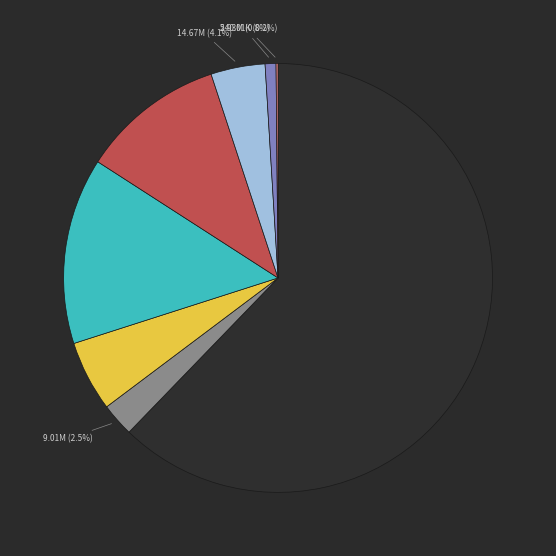

Does any single category account for the majority?

Yes